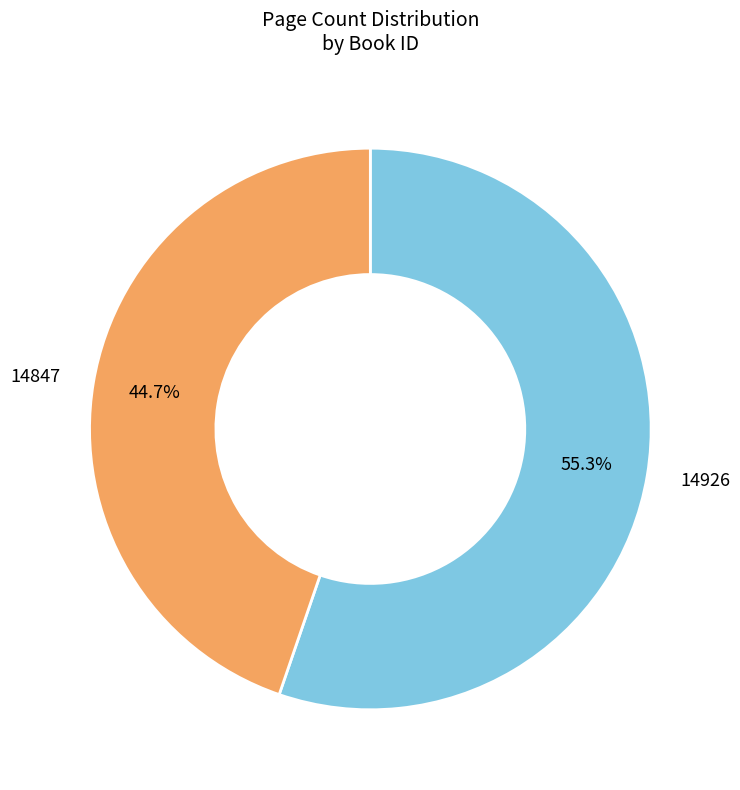

Count the number of slices in the pie.

2